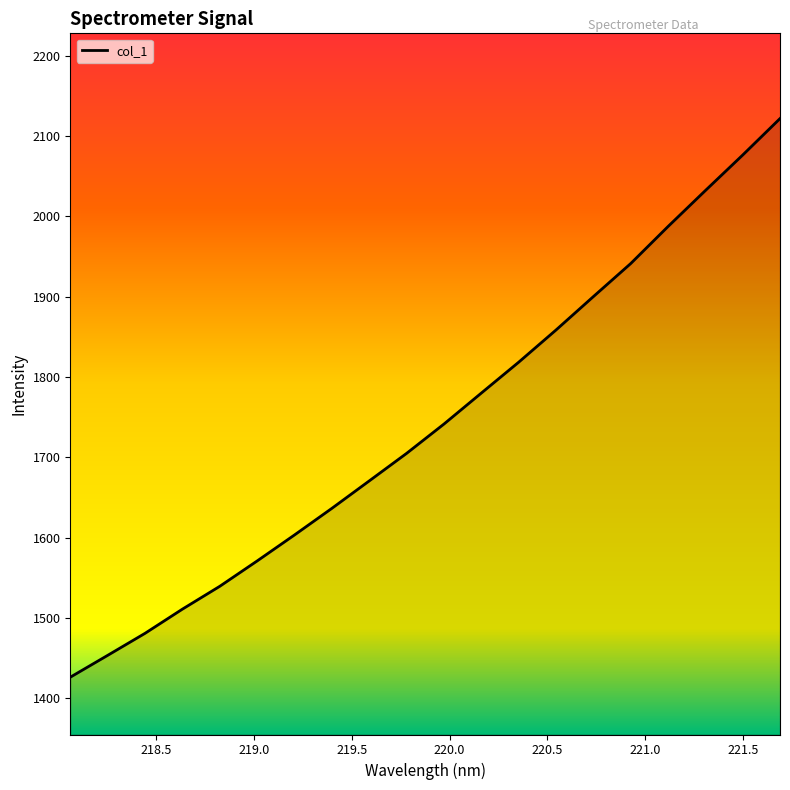

What is the minimum value shown in the chart?

1426.4